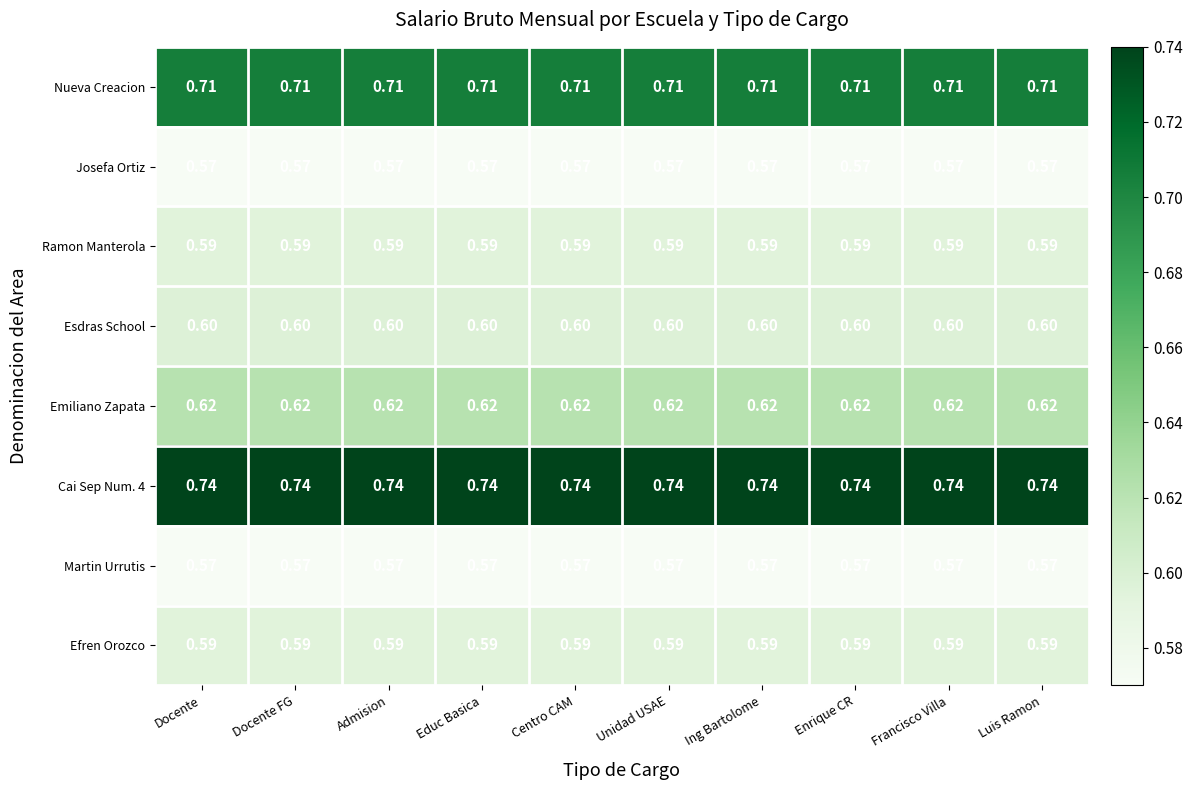

Is the value of Josefa Ortiz at Educ Basica greater than the value of Esdras School at Ing Bartolome?

No